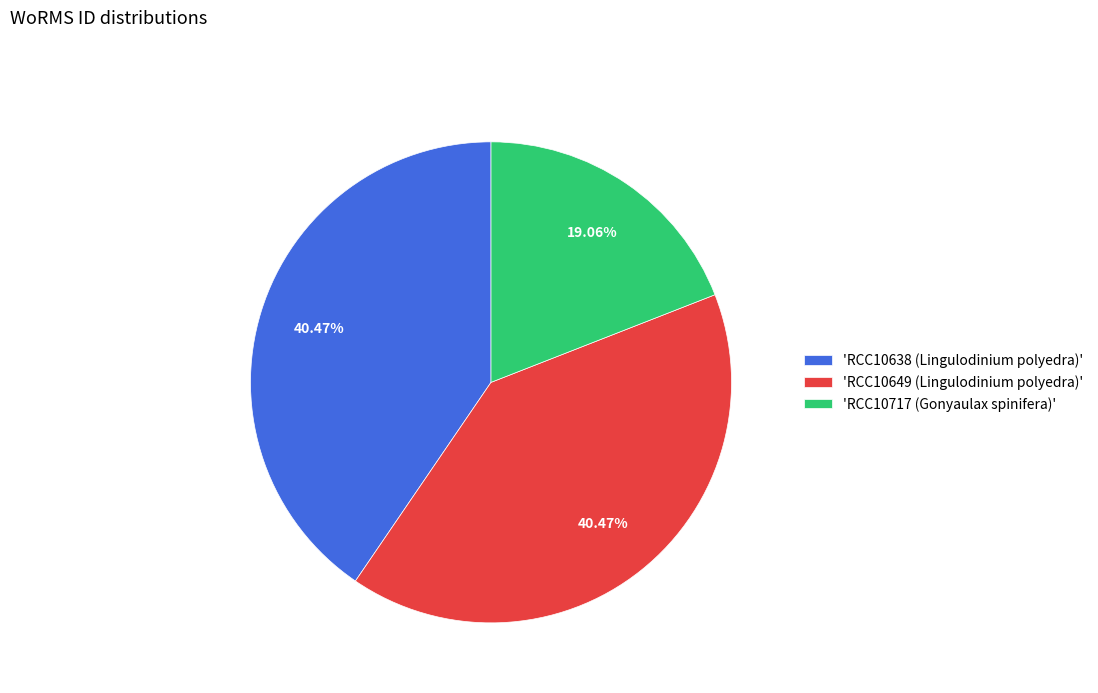

How many segments does this pie chart have?

3